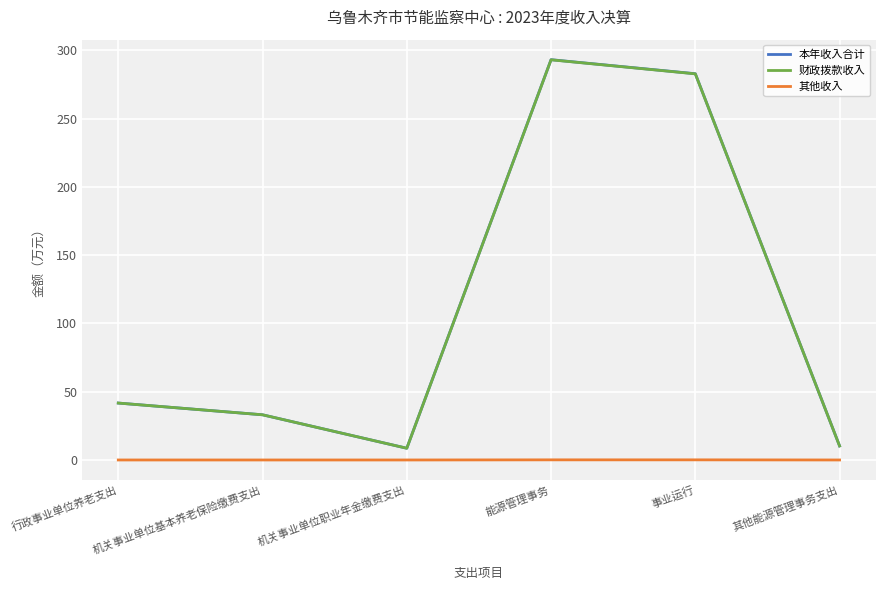

True or false: 本年收入合计 and 其他收入 cross at least once.

False